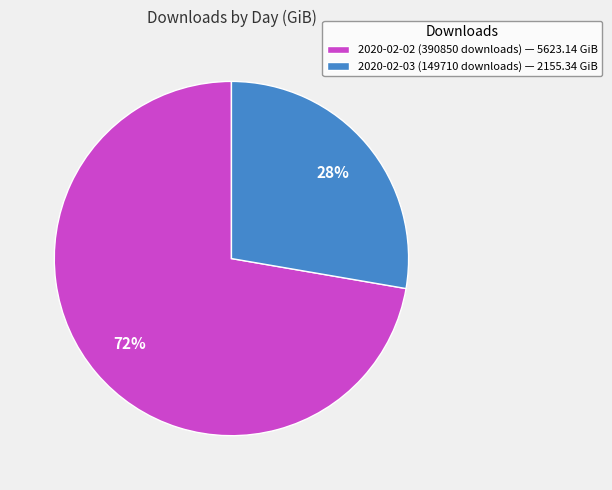

To the nearest percent, what percentage of the pie is 2020-02-03 (149710 downloads)?

28%